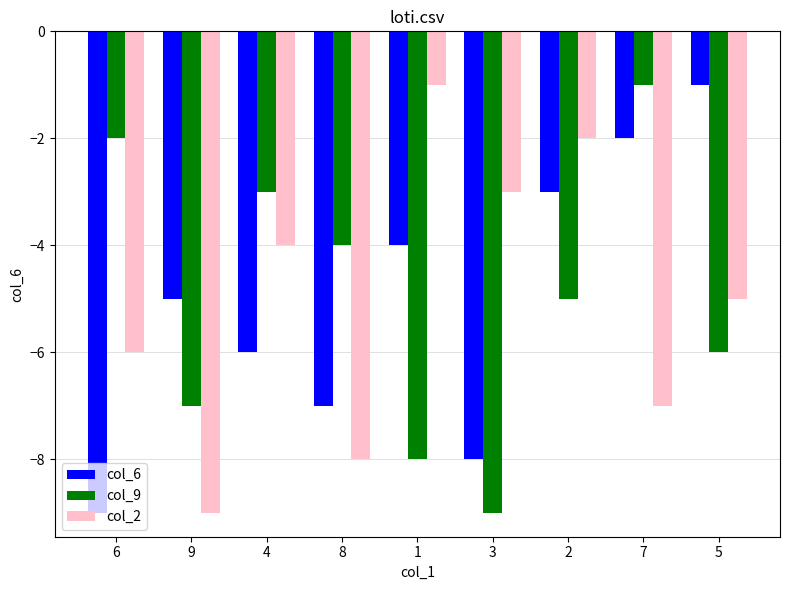

Reading left to right, list all the values displayed in this chart.

col_6: 6=-9	9=-5	4=-6	8=-7	1=-4	3=-8	2=-3	7=-2	5=-1
col_9: 6=-2	9=-7	4=-3	8=-4	1=-8	3=-9	2=-5	7=-1	5=-6
col_2: 6=-6	9=-9	4=-4	8=-8	1=-1	3=-3	2=-2	7=-7	5=-5